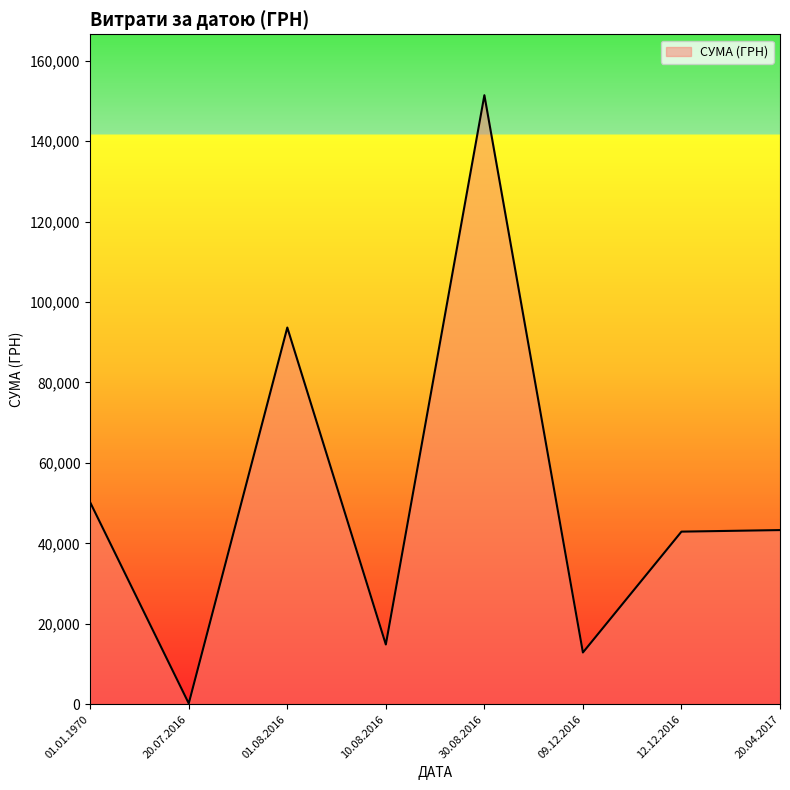

Approximately how many times larger is the value at 20.04.2017 compared to 01.08.2016?

0.5